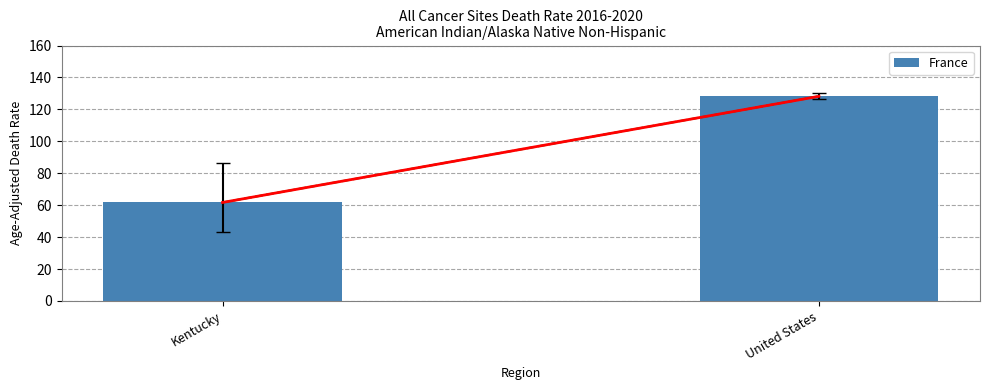

The chart shows a value of 61.7 at Kentucky. True or false?

True